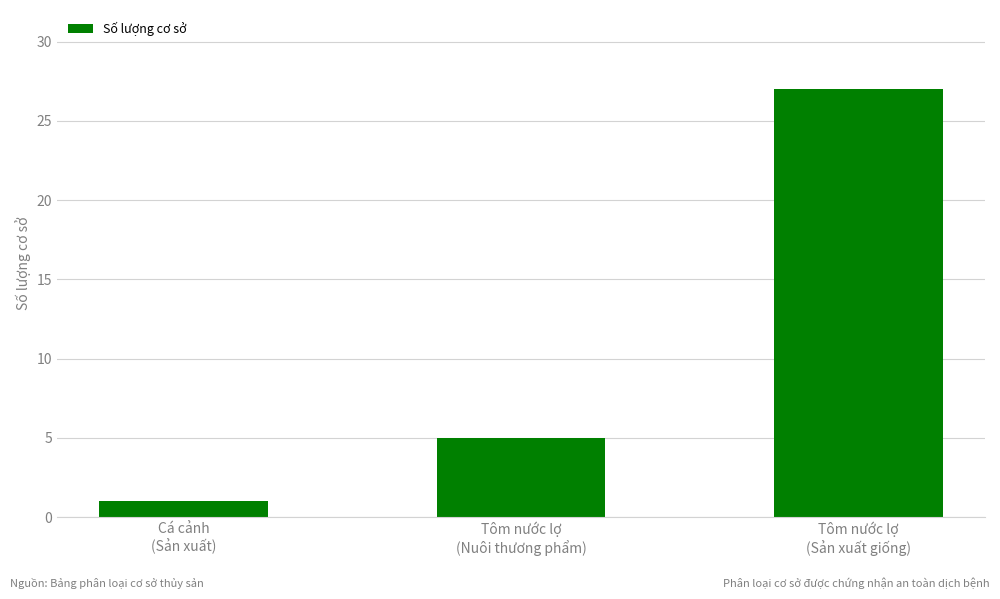

What is the difference between the values at Tôm nước lợ
(Sản xuất giống) and Cá cảnh
(Sản xuất)?

26